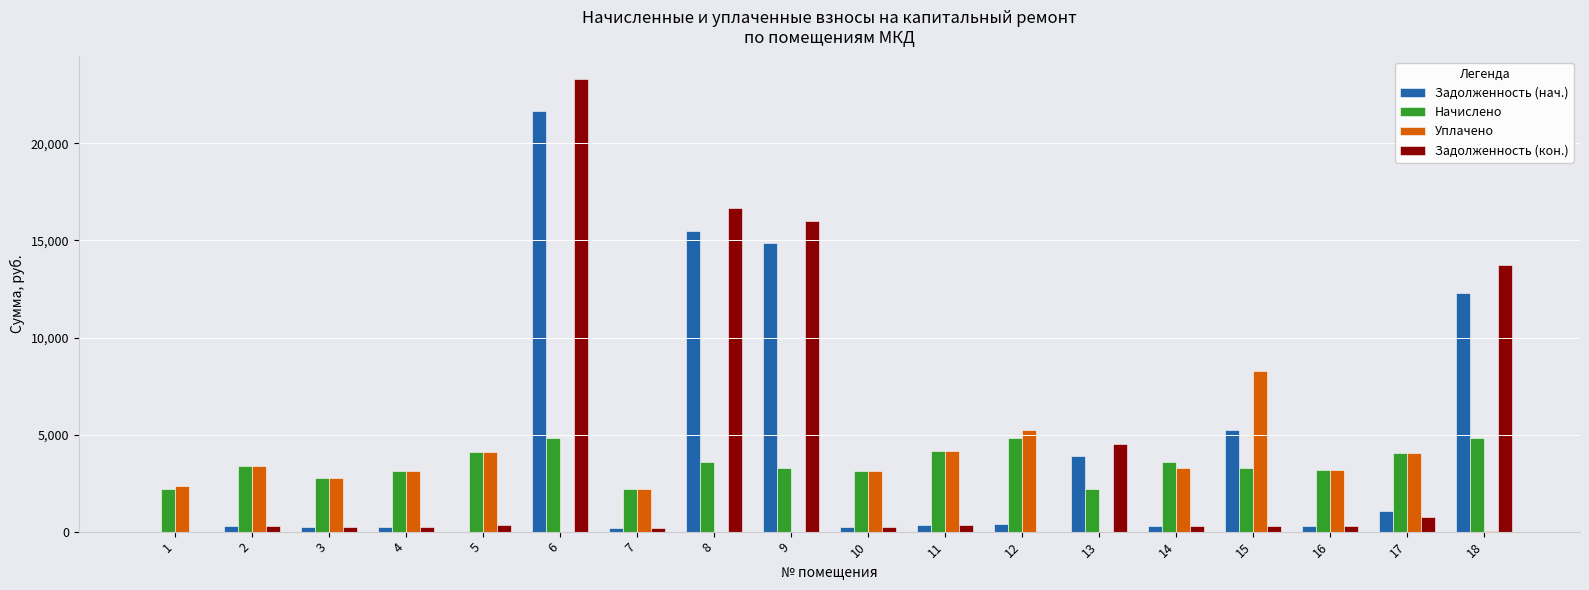

At which category is the sum across all series the highest?

6